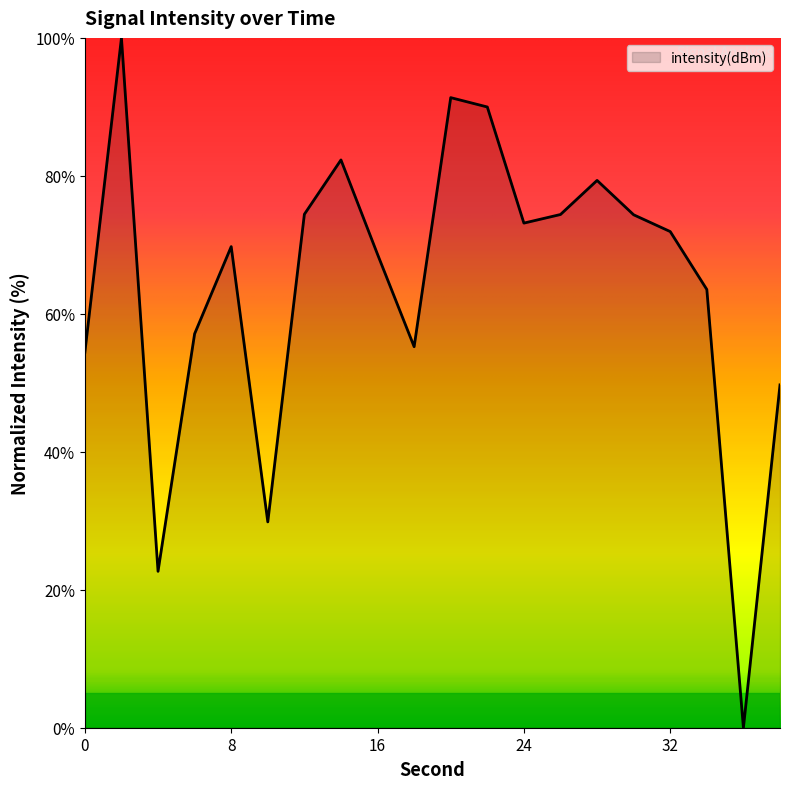

What is the difference between the maximum and minimum values?

100.0